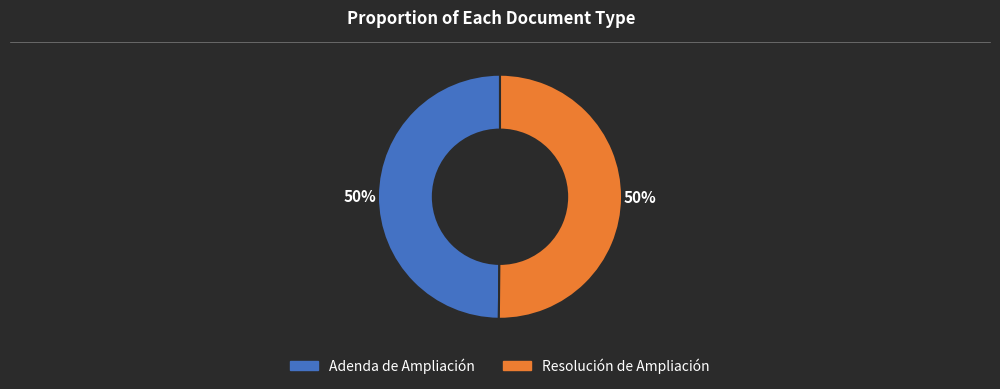

How many slices are in this pie chart?

2